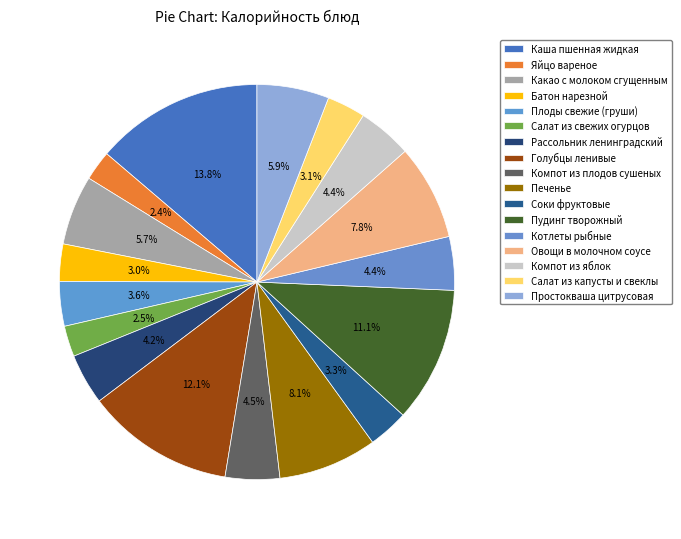

Does Соки фруктовые account for over 50% of the chart?

No